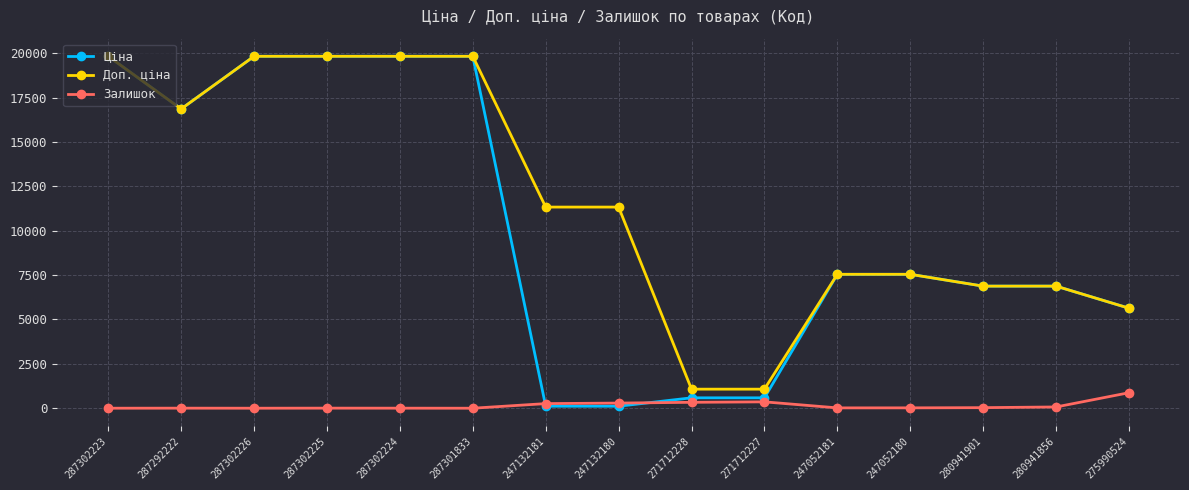

What is the label of the 2nd point from the right?

280941856